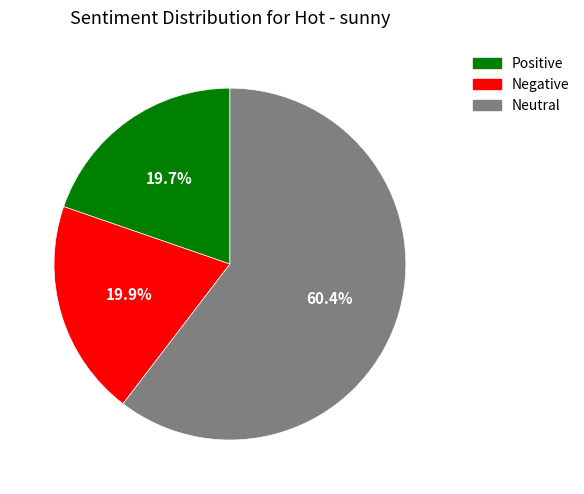

How many slices are in this pie chart?

3